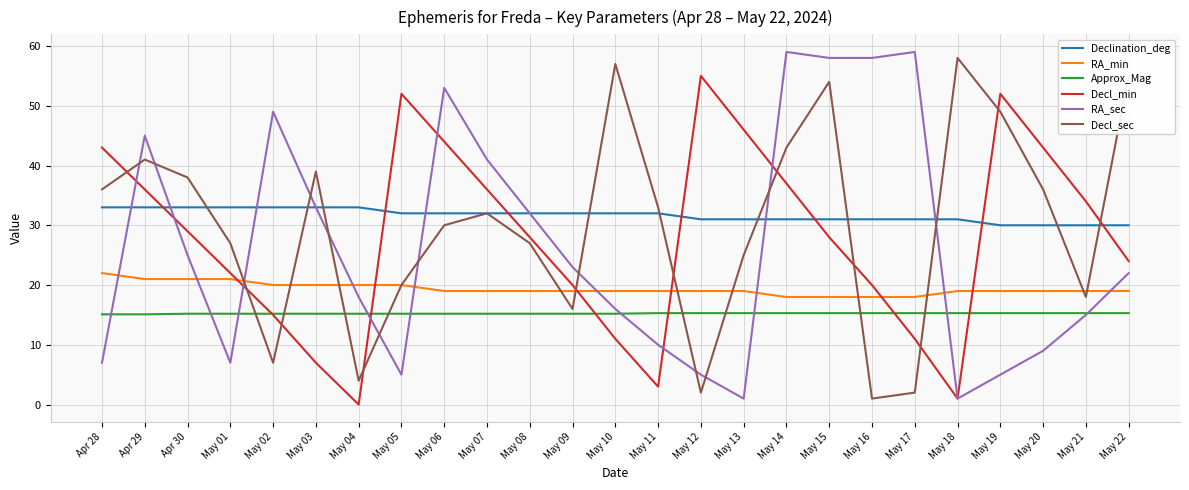

At which label does Decl_min first exceed 28?

Apr 28